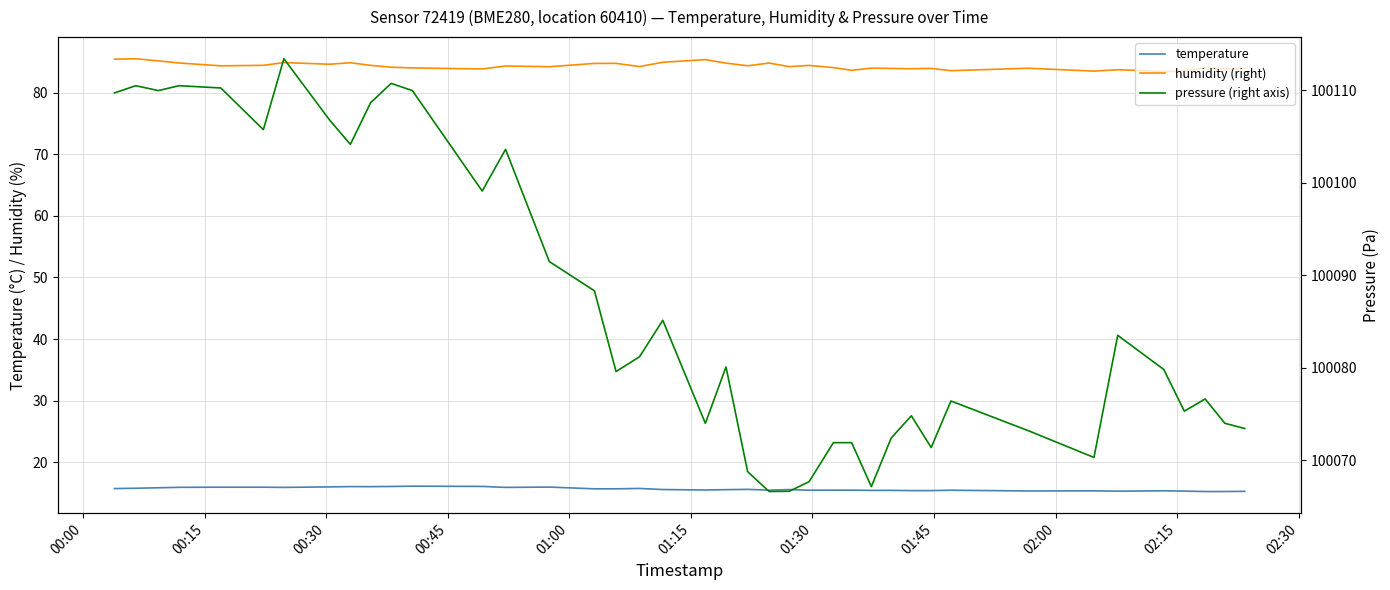

Does the chart have visible grid lines?

Yes